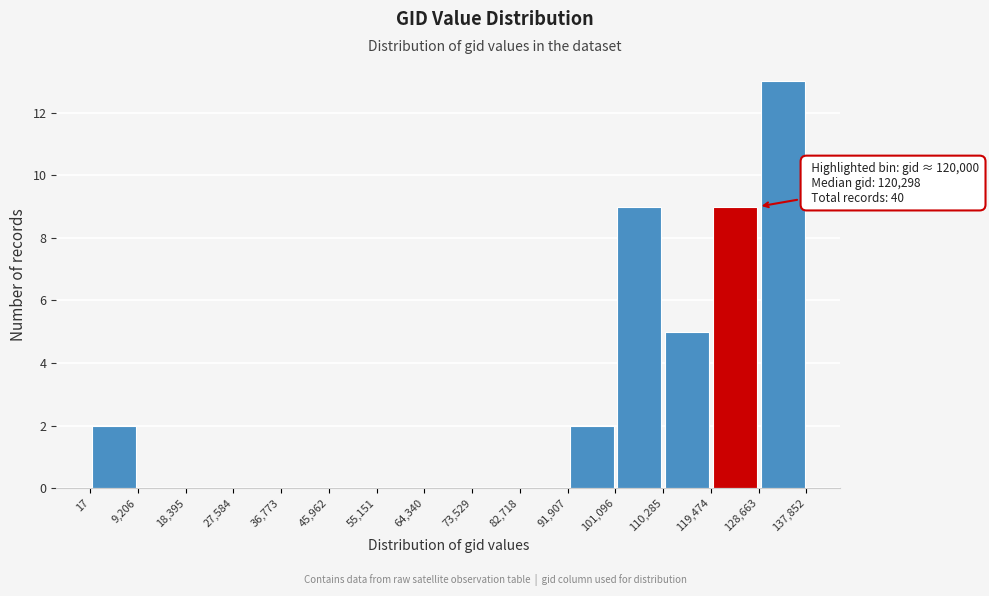

Which range on the x-axis has the tallest bar?

128,663 to 137,852